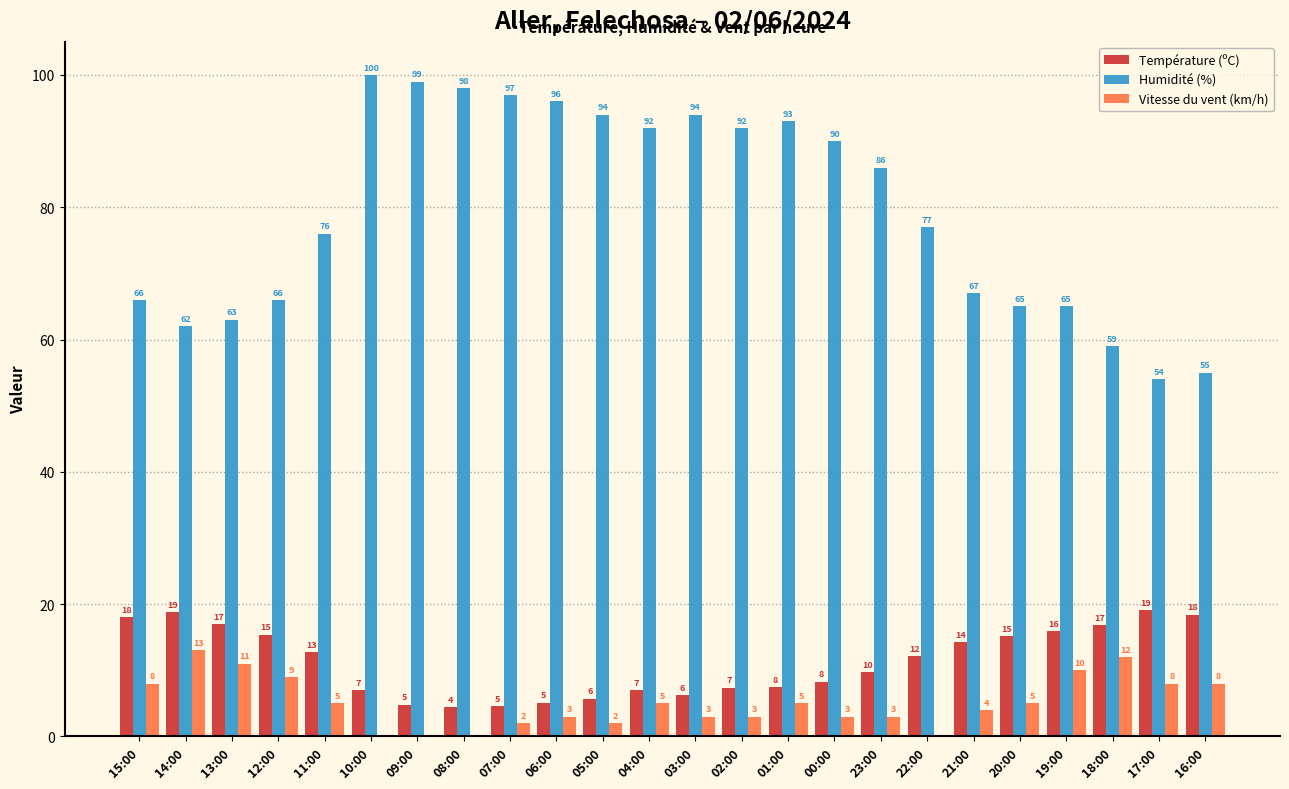

At which label does Humidité (%) first exceed 86?

10:00